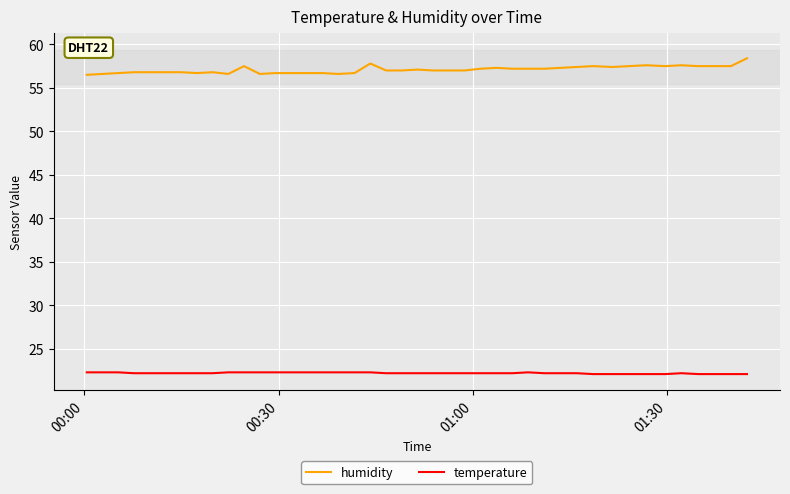

Which series has the largest range (max minus min)?

humidity